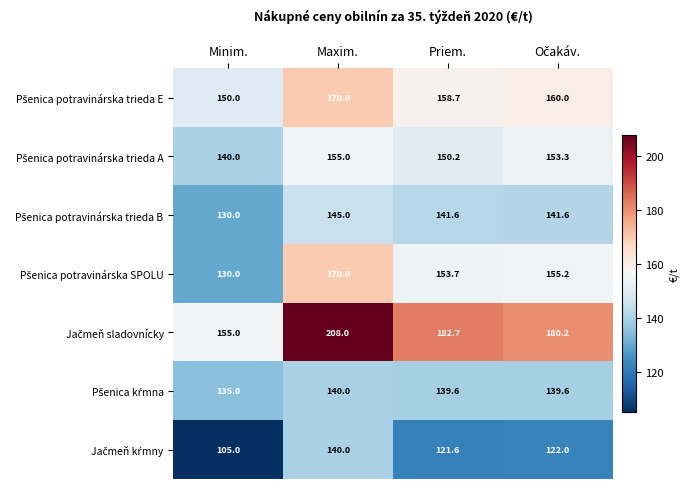

At which category is the sum across all series the highest?

Maxim.